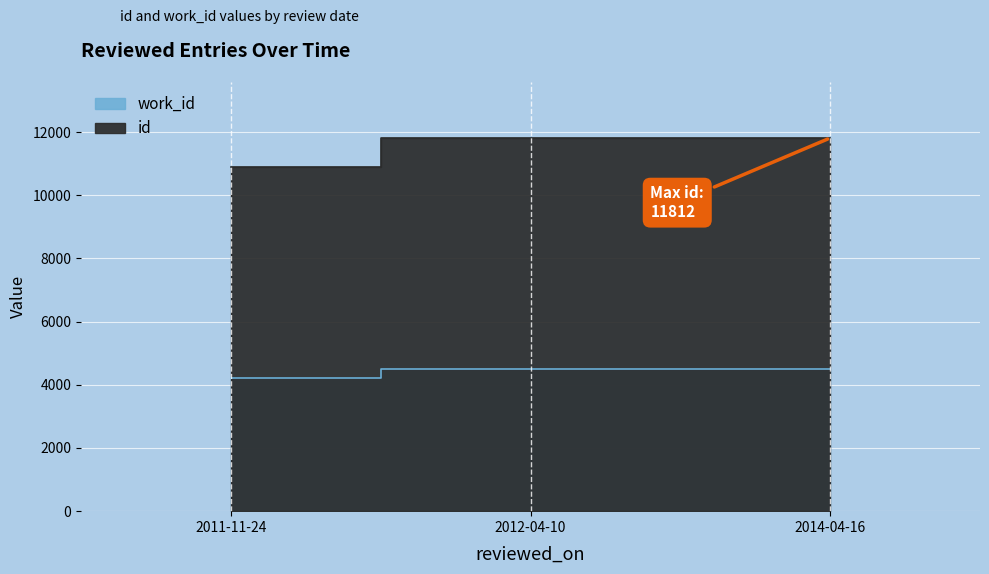

Between 2011-11-24 and 2012-04-10, which series saw the biggest shift?

id